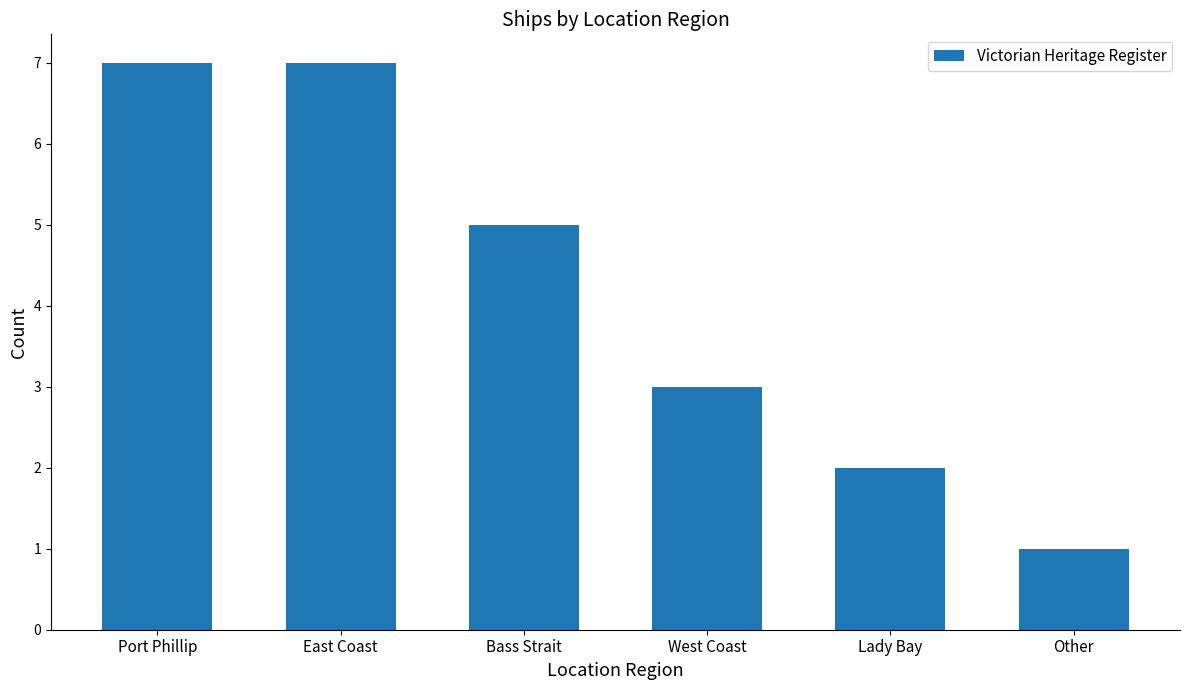

How many values are between 2 and 7?

5